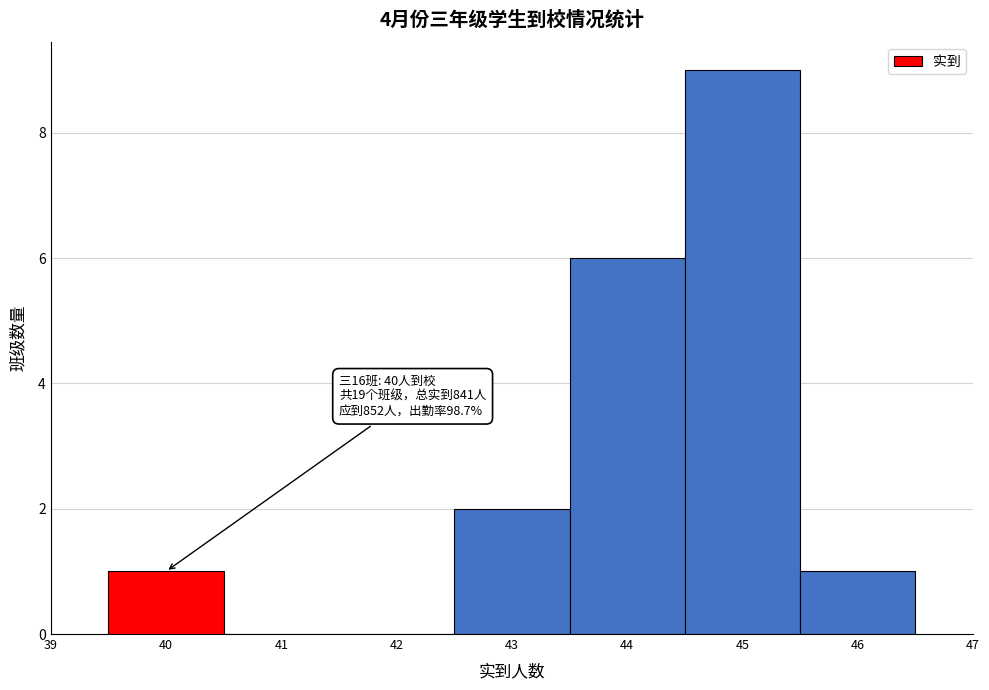

Over which range of the x-axis is the bar tallest?

44.5 to 45.5